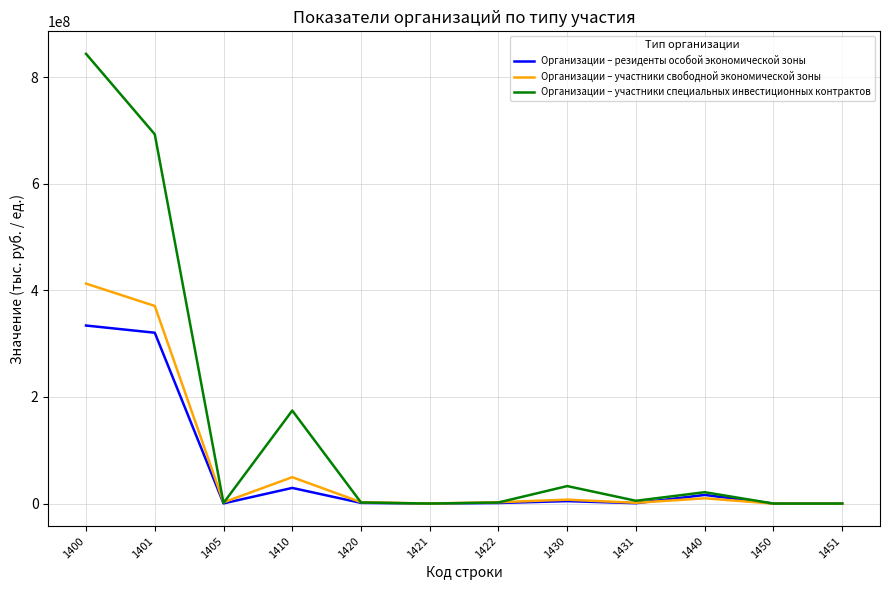

True or false: Организации – резиденты особой экономической зоны has a value of 320517260 at 1401.

True